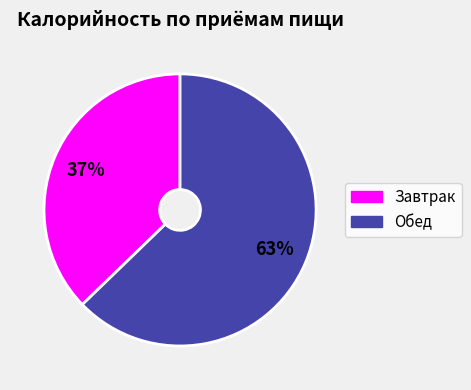

Which category has the biggest portion of the pie?

Обед